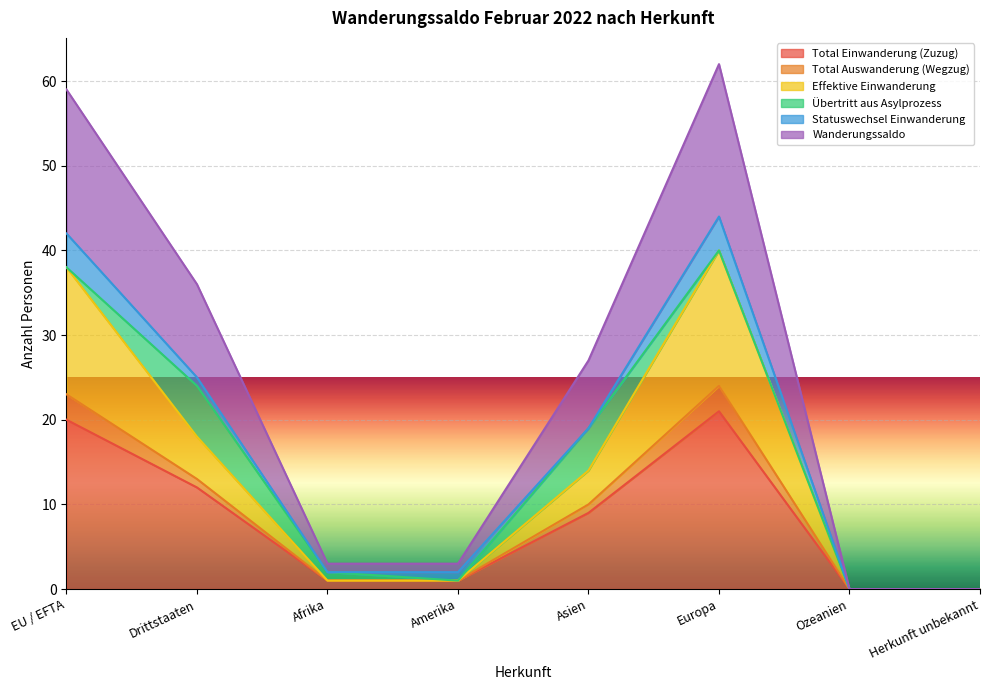

What is the highest value of the Total Einwanderung (Zuzug) series?

21